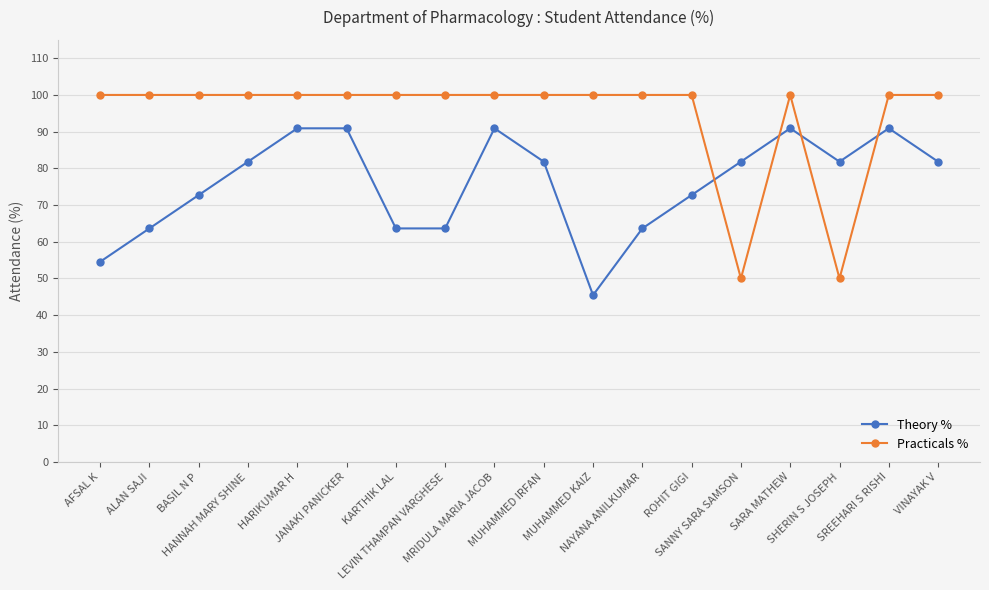

In Practicals %, how many points are lower than both neighbors (excluding endpoints)?

2